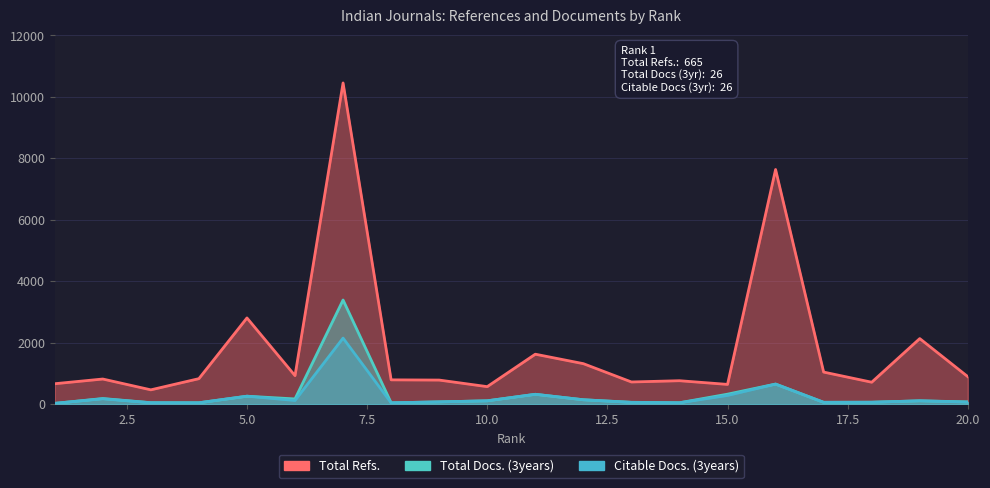

What is the value of the Total Docs. (3years) point at the 12th from the left?

143